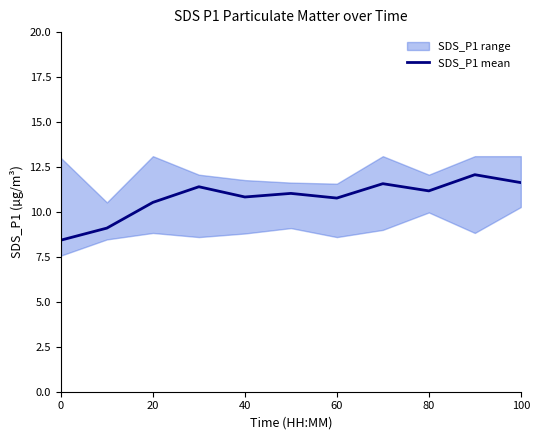

The value of SDS_P1 mean at 40 is 3.2. True or false?

False